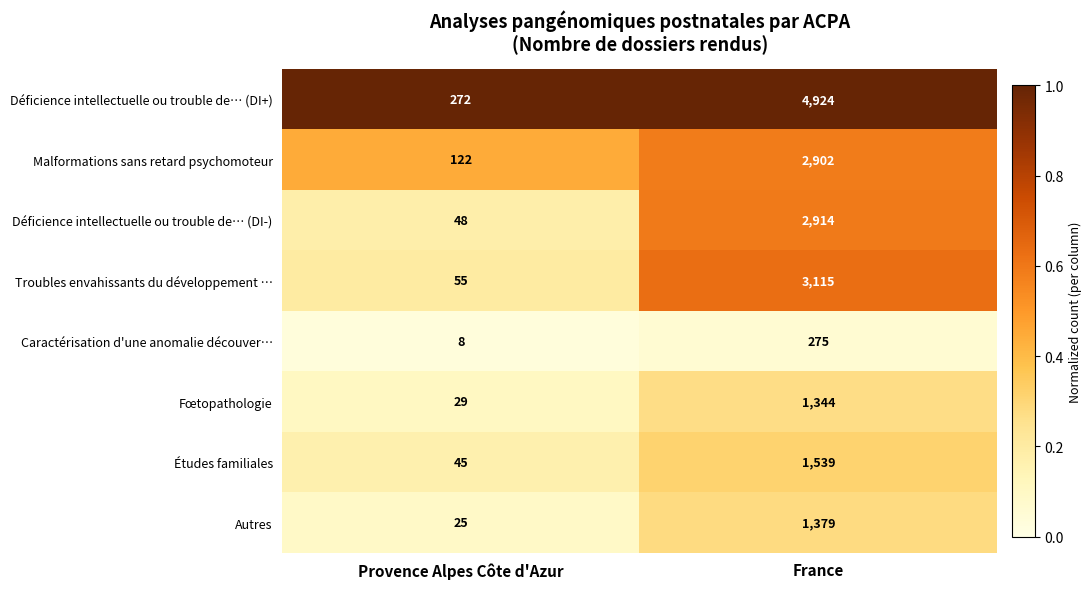

Which series has the largest total across all categories?

Déficience intellectuelle ou trouble de… (DI+)